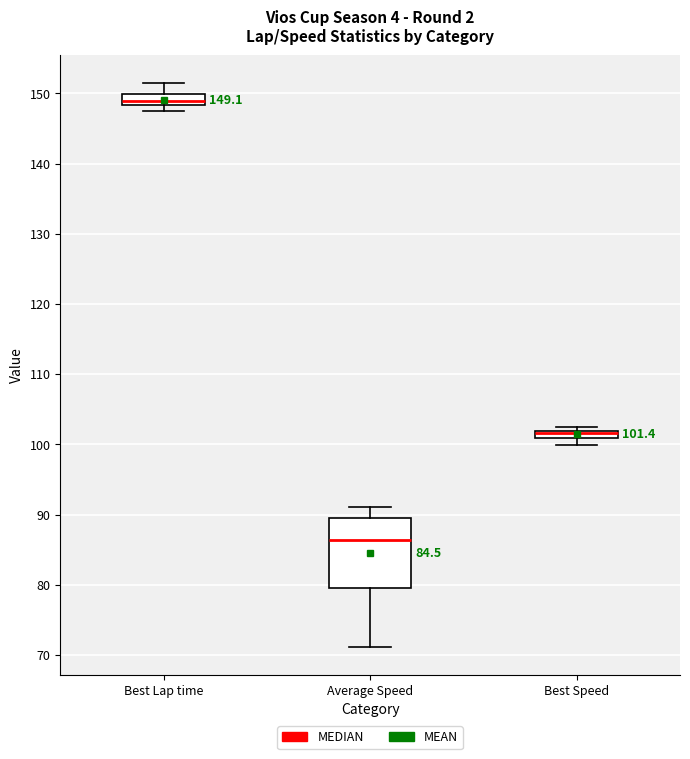

Which box's median line is the highest?

Best Lap time